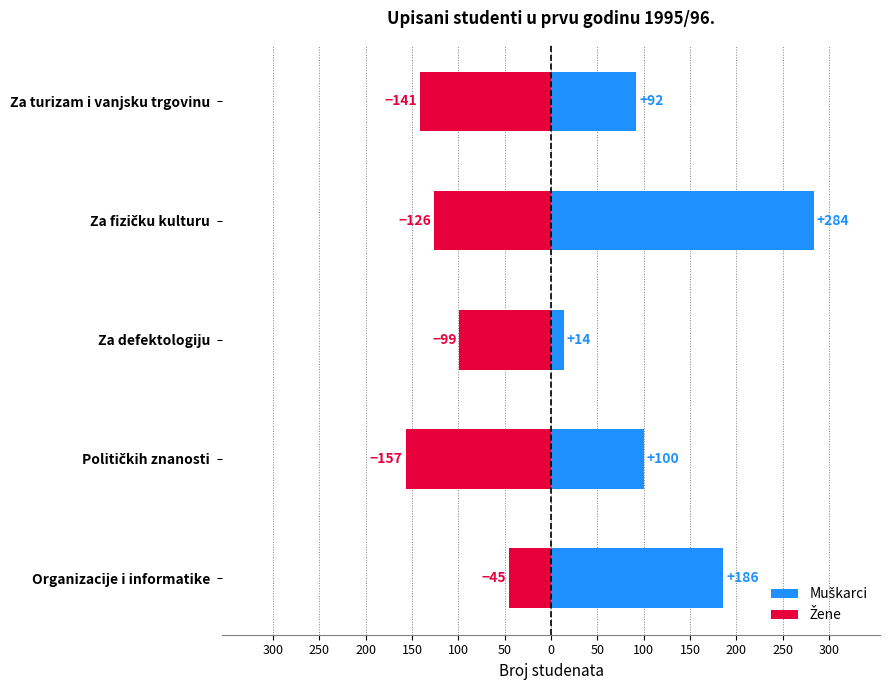

The Žene series shows -14 at Organizacije i informatike. True or false?

False